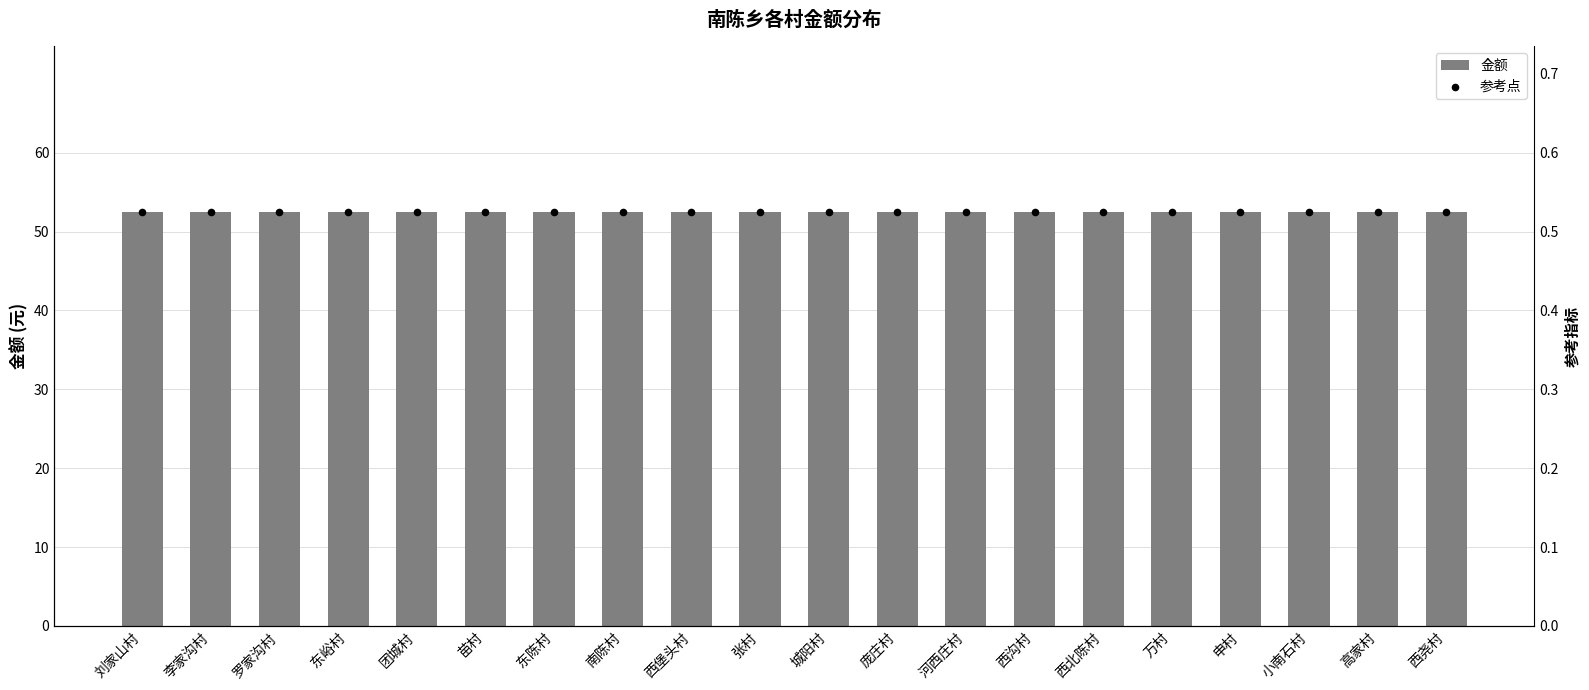

Is the value of 参考点 at 申村 greater than the value of 金额 at 东峪村?

No